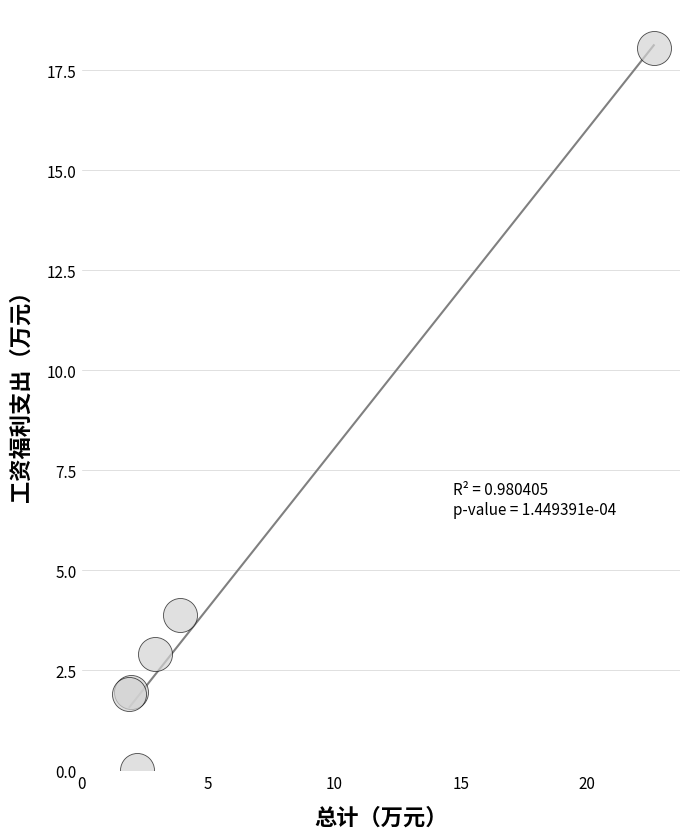

What Y value in the scatter plot is closest to 9?

3.9